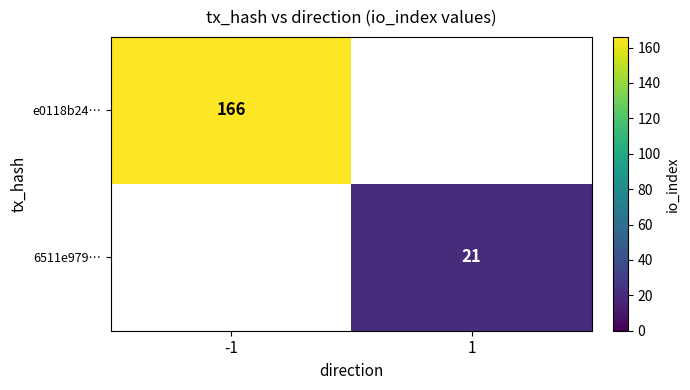

How many data points does each series have?

2